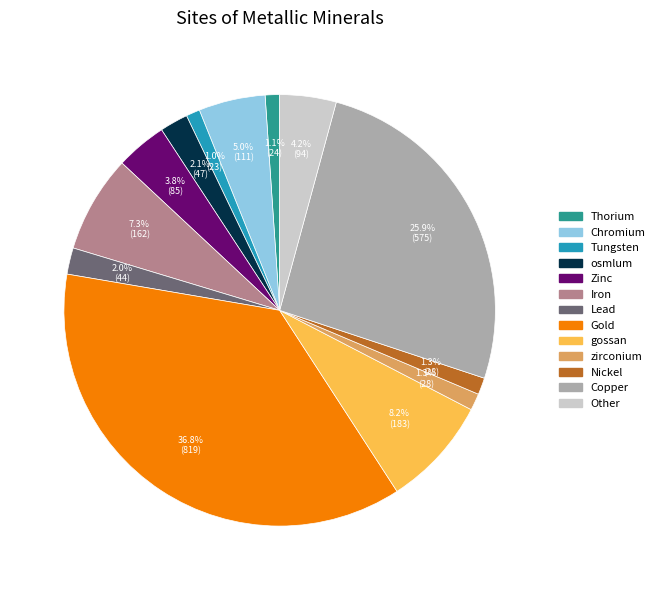

Is there a majority slice in this chart?

No